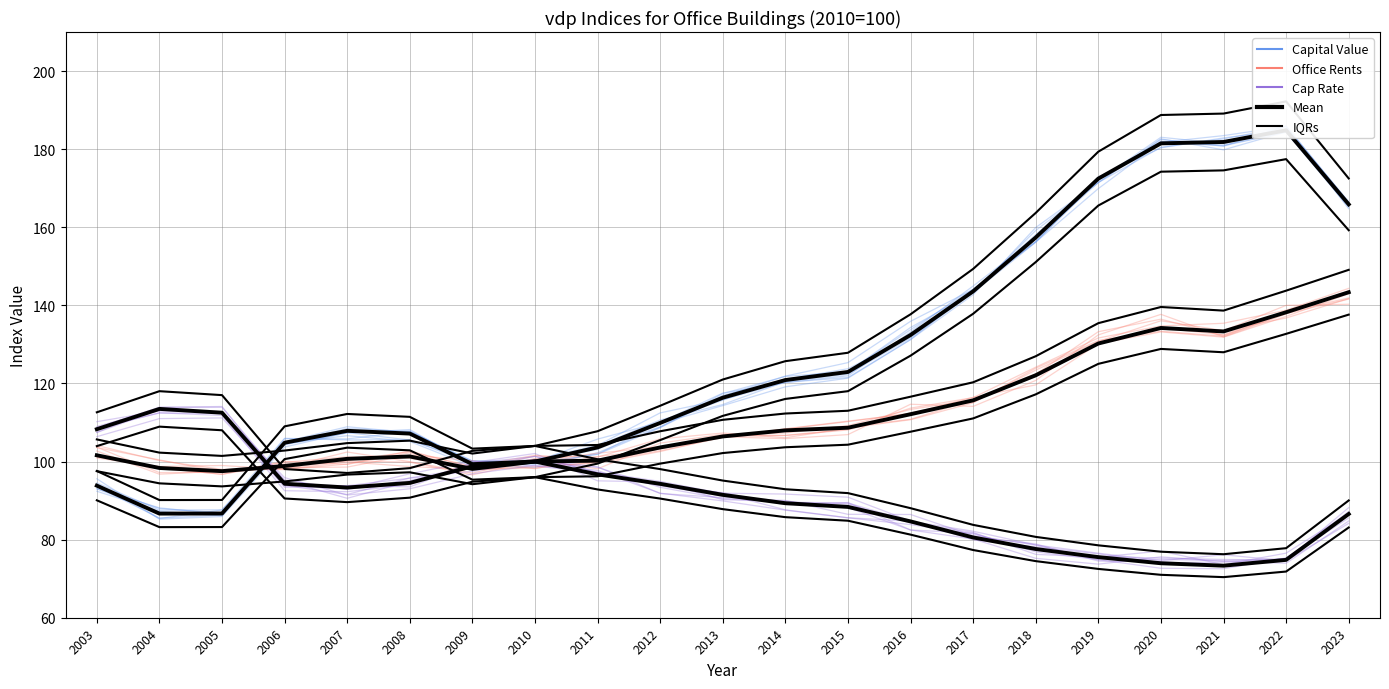

Which category has the highest value in the Office Rents series?

2023